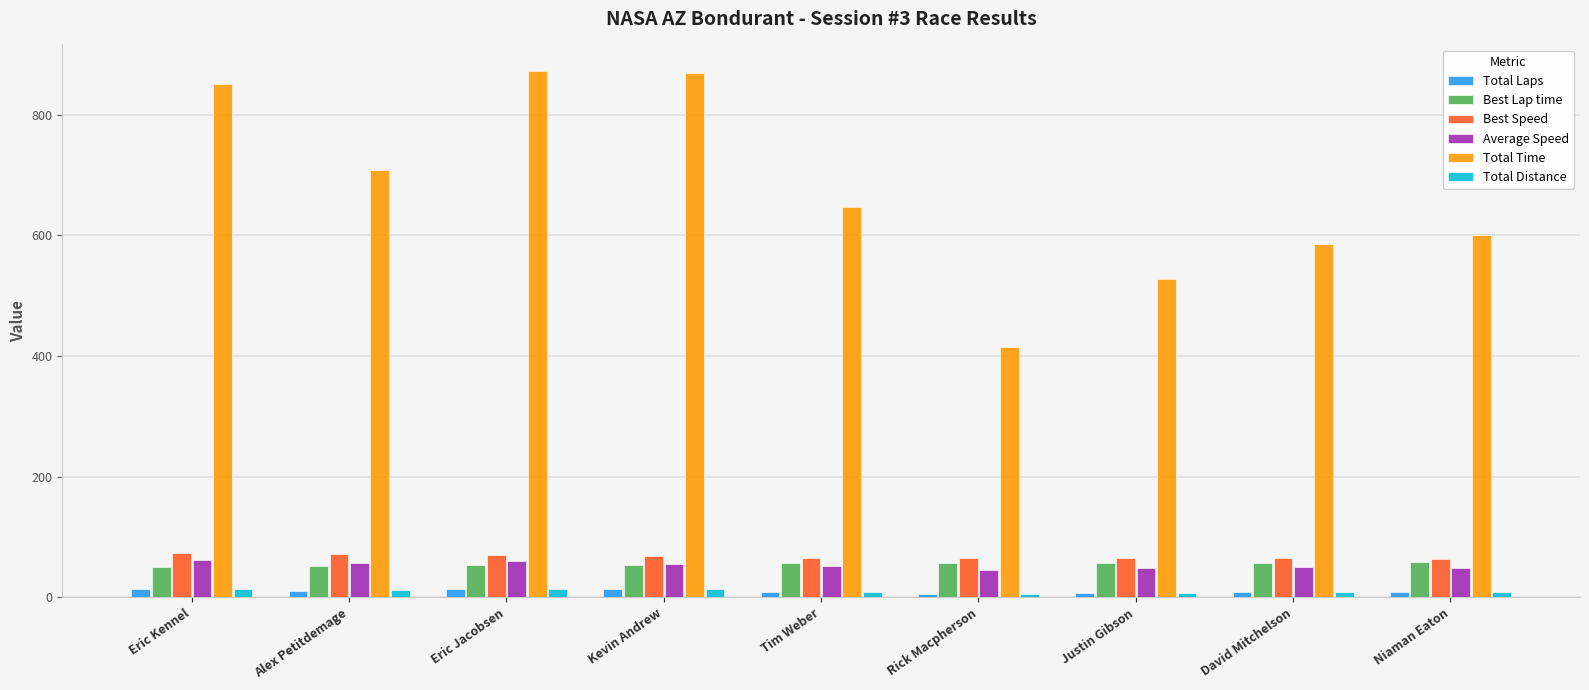

Is it true that Average Speed equals 55.5 at Kevin Andrew?

True